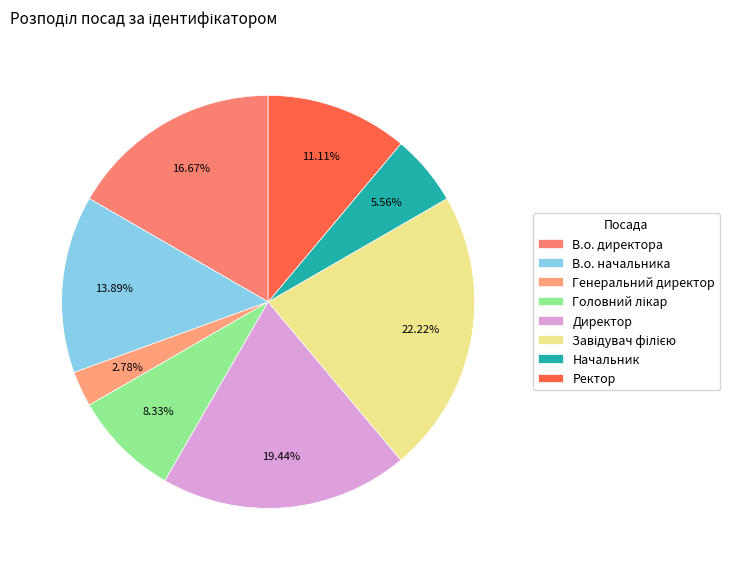

Rank the categories by value from highest to lowest.

Завідувач філією, Директор, В.о. директора, В.о. начальника, Ректор, Головний лікар, Начальник, Генеральний директор